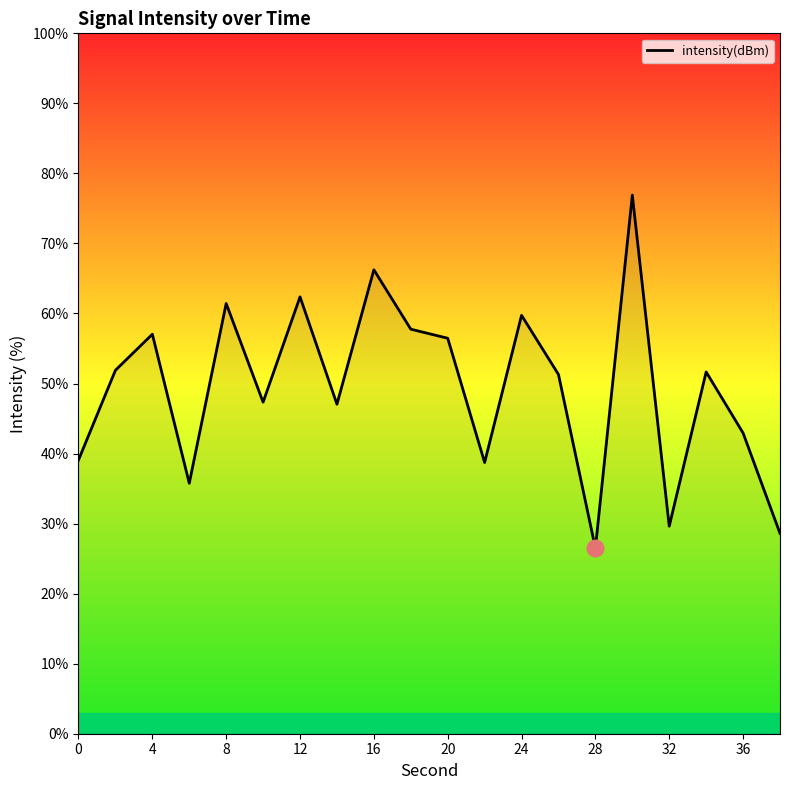

What is the maximum value shown in the chart?

76.9